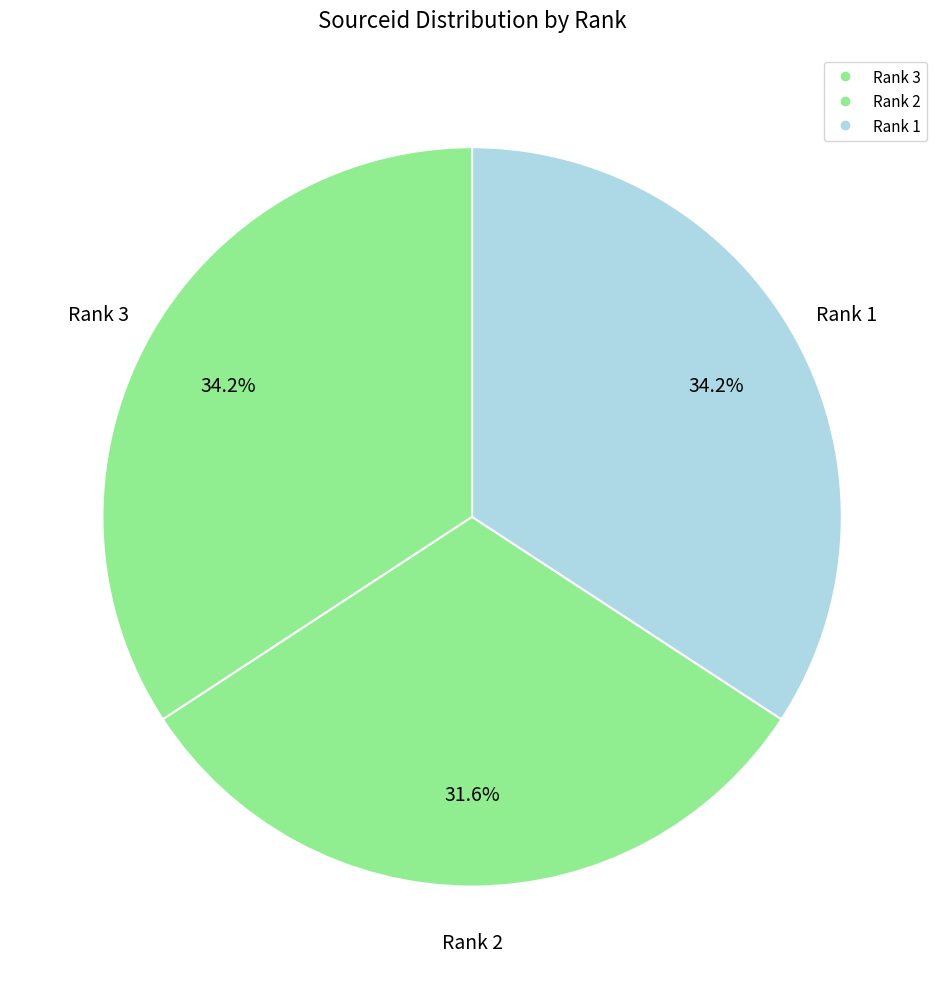

The Rank 1 slice represents 29% of the pie. True or false?

False